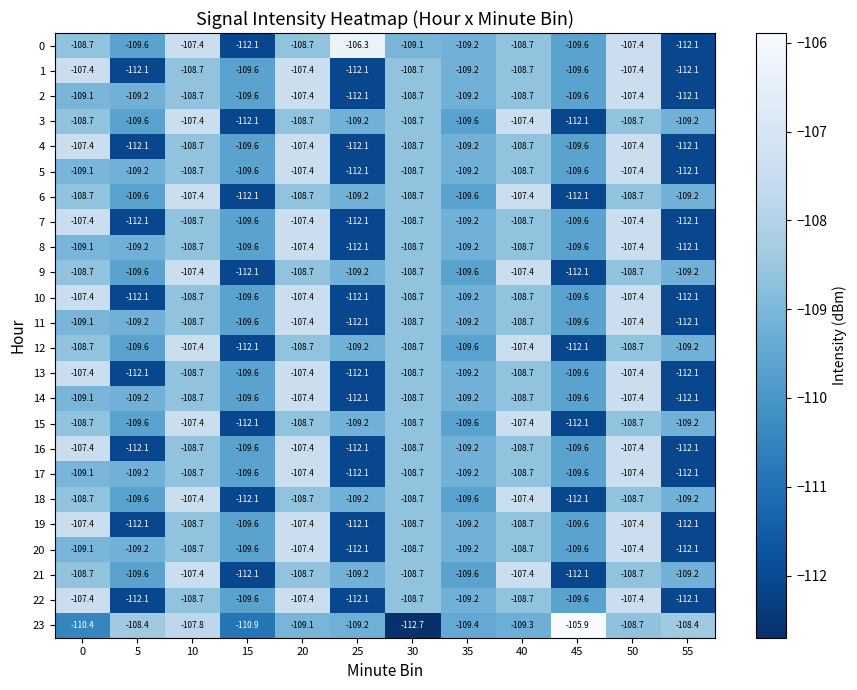

What is the difference between the second highest and second lowest values in the 19 series?

4.7